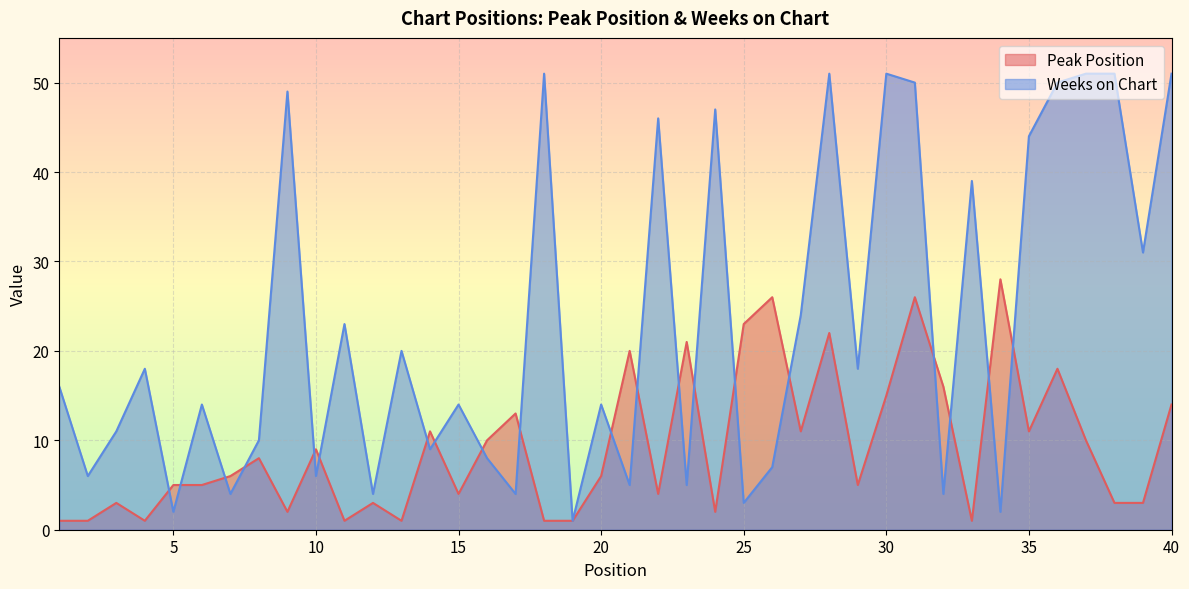

Which category has the highest value across all series?

18